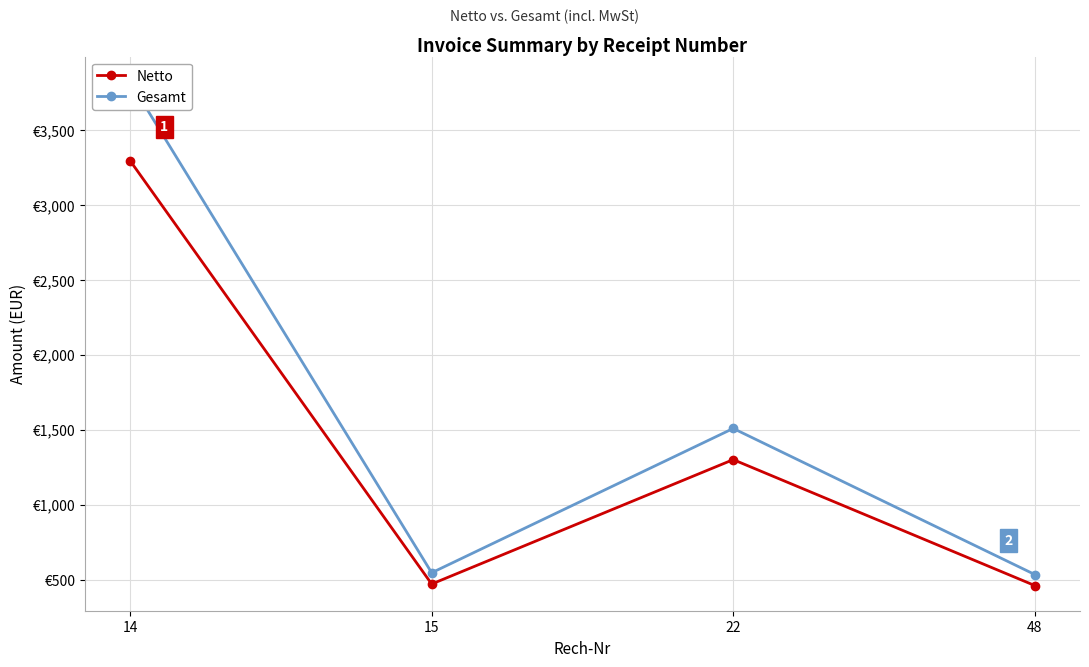

How many values in the Gesamt series are below 1508?

2